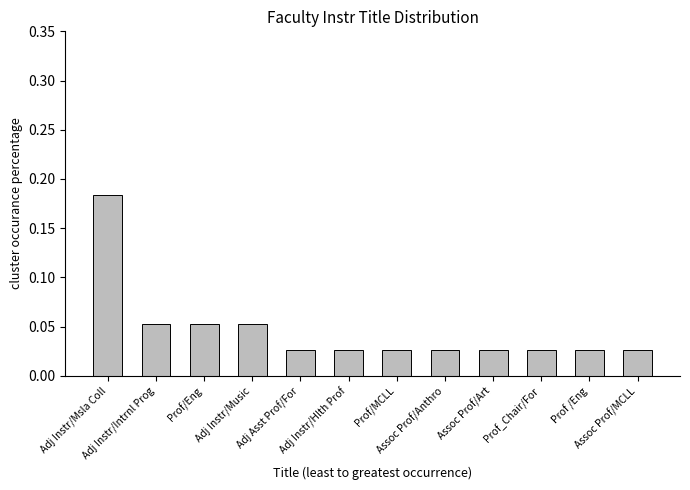

How many values are between 0 and 1?

12